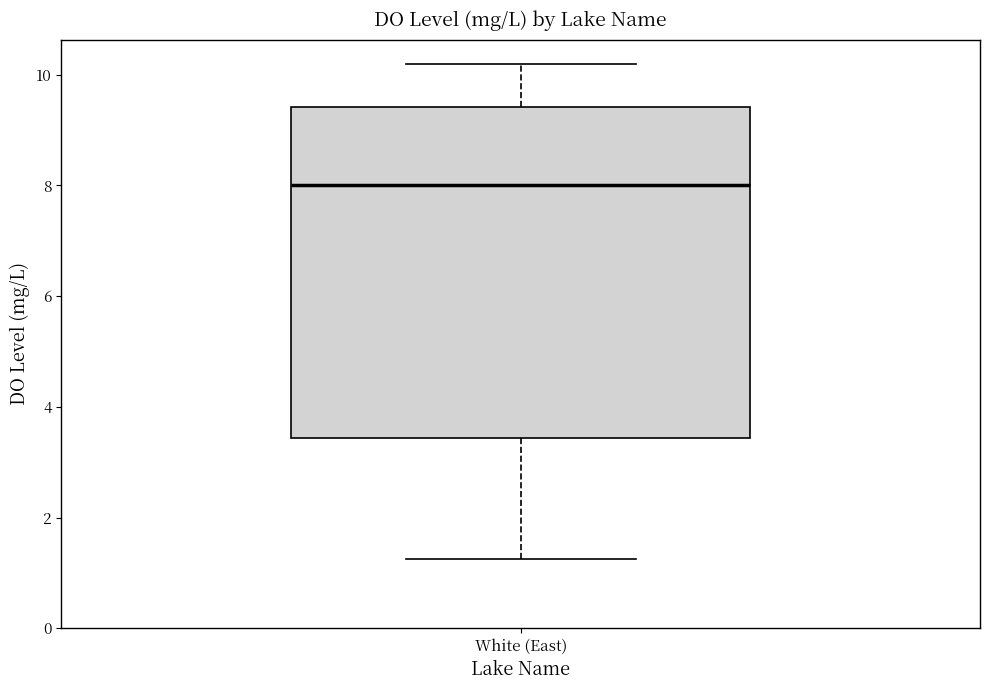

Where is the upper edge of the box for White (East) on the y-axis? The values are not printed on the chart, so give them approximately, as read against the axis.

9.4